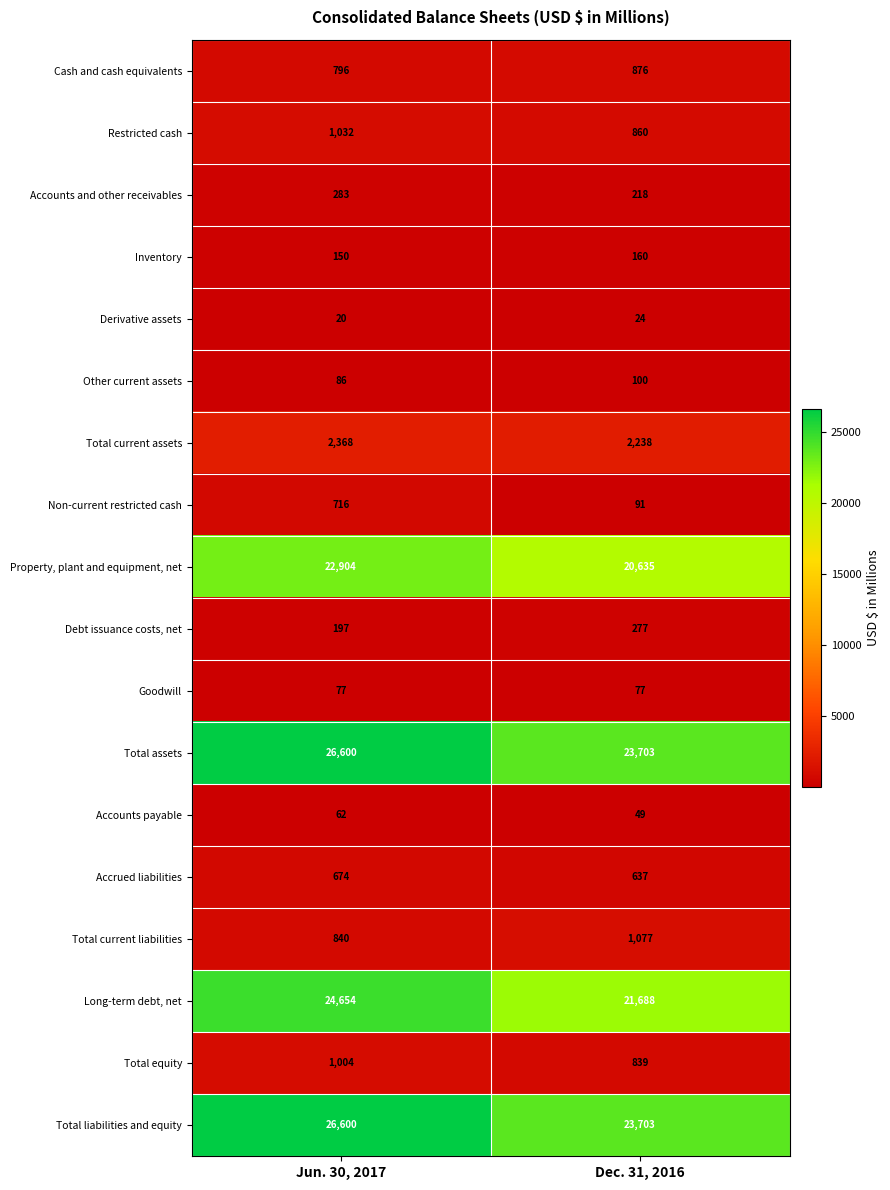

What is the sum of all Accounts and other receivables values?

501